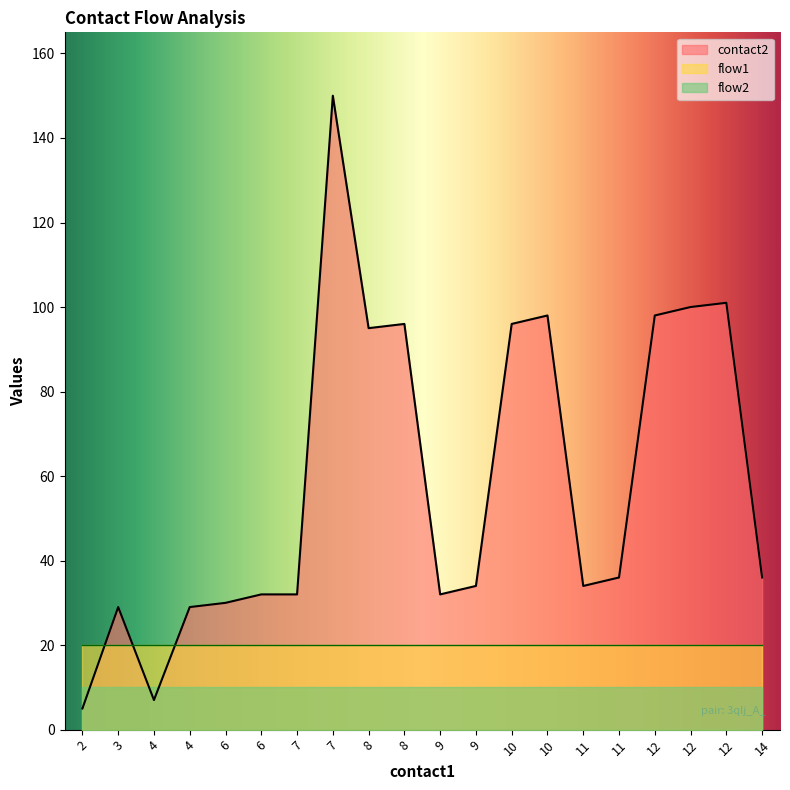

True or false: contact2 and flow2 cross at least once.

True